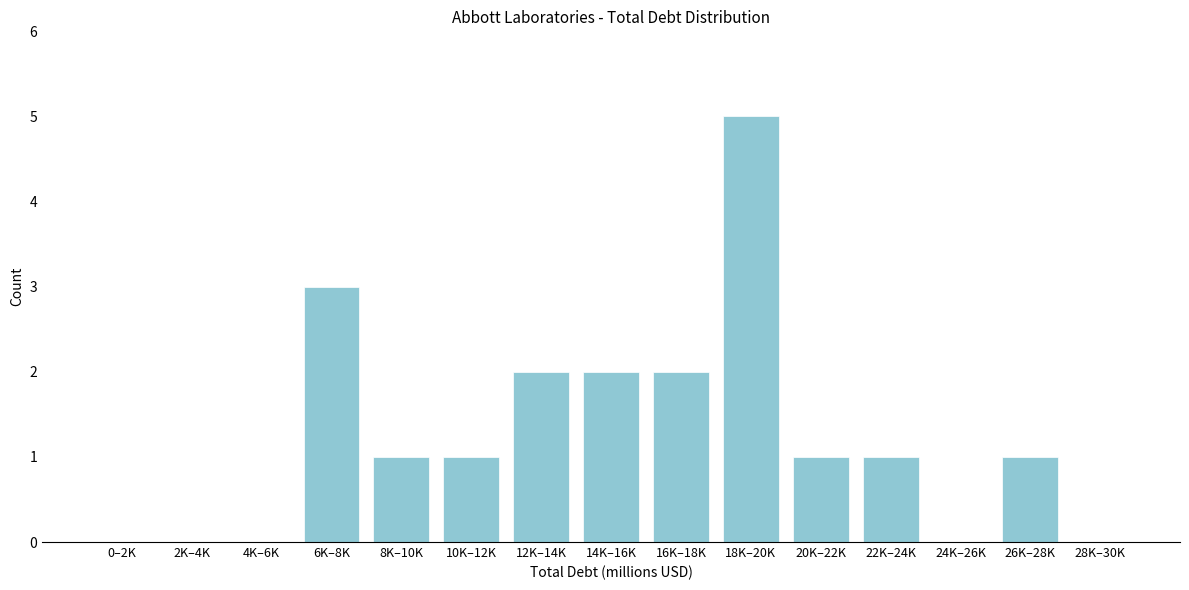

Reading right to left, list all the values displayed in this chart.

28K–30K=0	26K–28K=1	24K–26K=0	22K–24K=1	20K–22K=1	18K–20K=5	16K–18K=2	14K–16K=2	12K–14K=2	10K–12K=1	8K–10K=1	6K–8K=3	4K–6K=0	2K–4K=0	0–2K=0